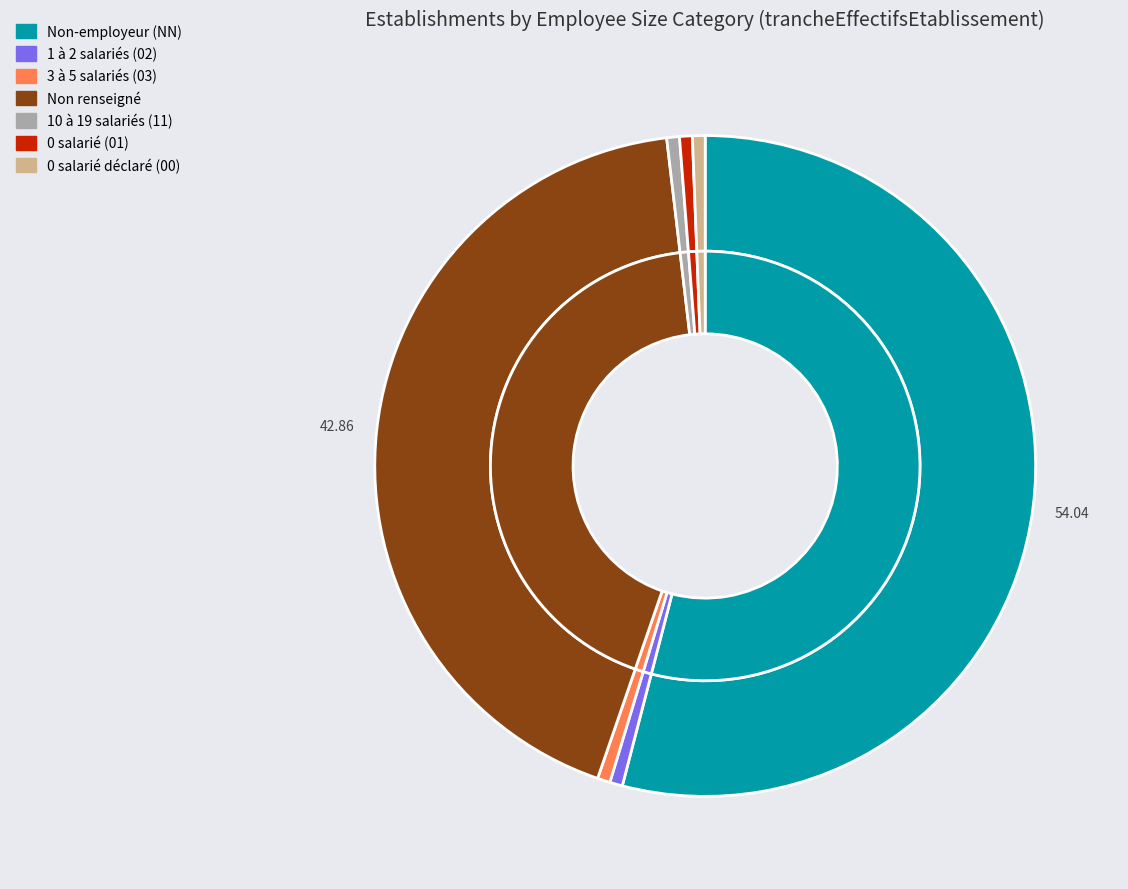

Which slice is the smallest?

02